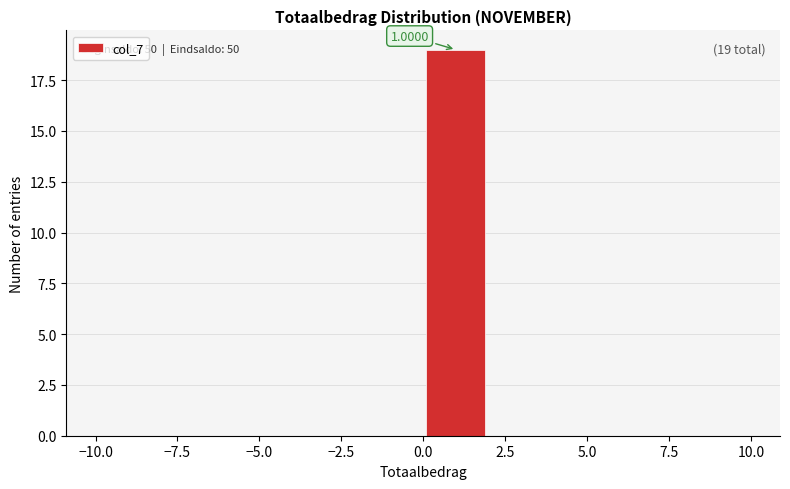

Over which range of the x-axis is the bar tallest?

0 to 2